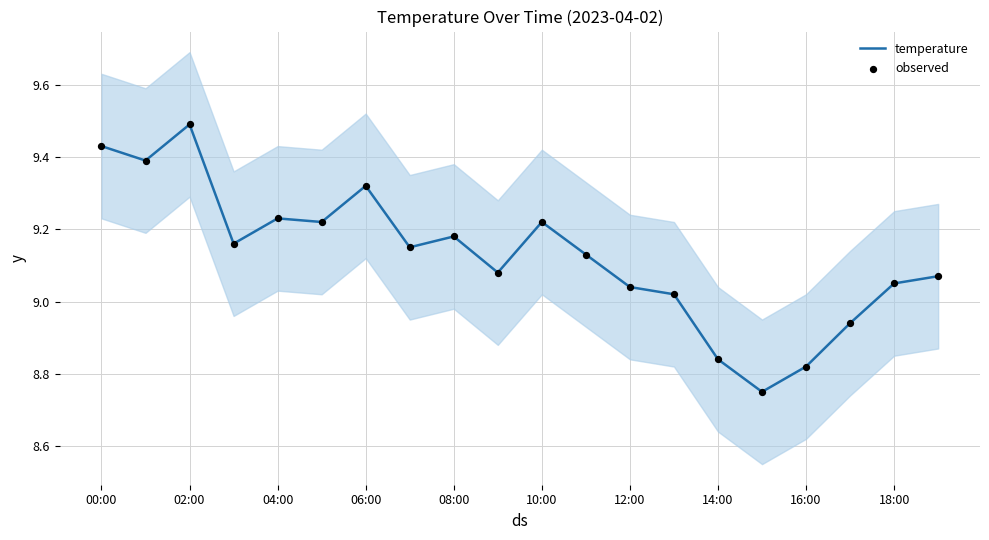

What are all the series names shown in the legend?

temperature, observed